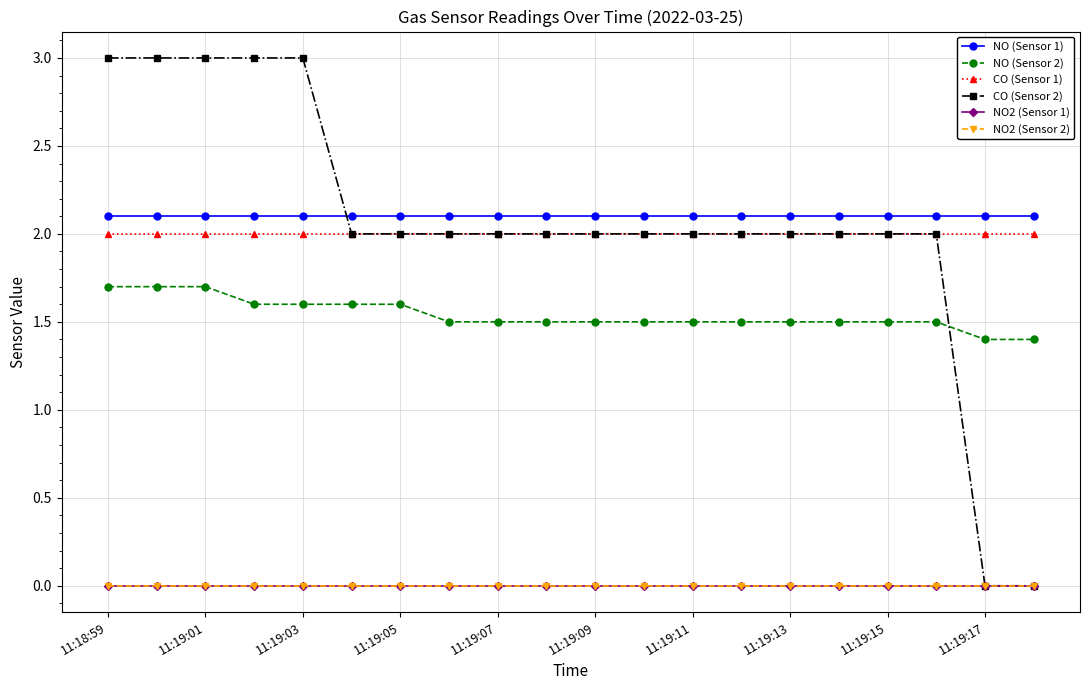

Which category has the lowest value in the NO (Sensor 1) series?

11:18:59